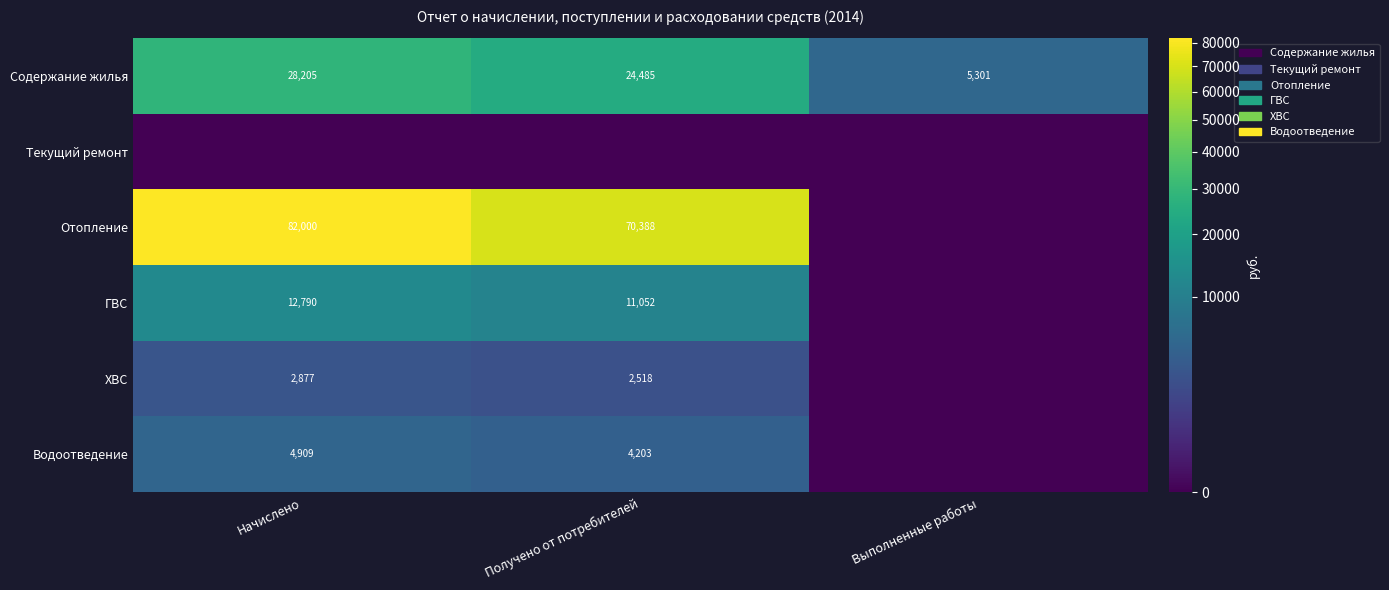

What is the difference between the highest and lowest values at Выполненные работы?

5301.1